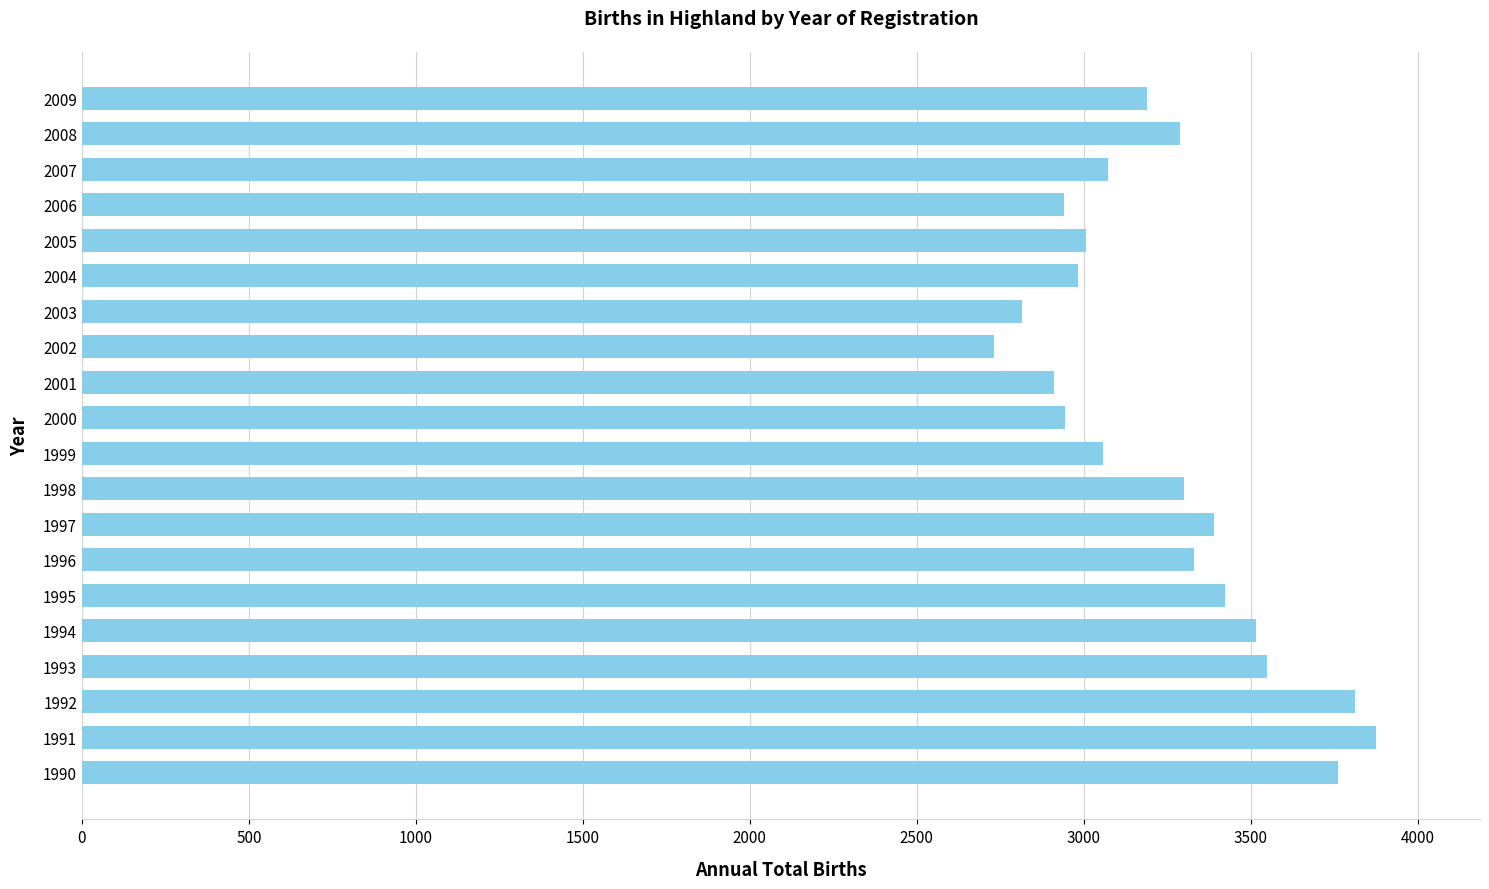

Between 1991 and 1996, which is larger?

1991